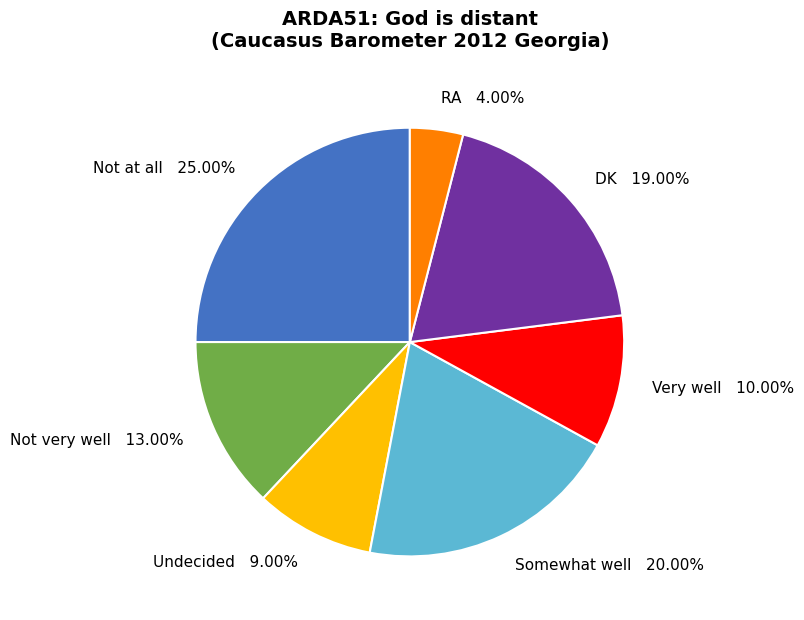

Rank the categories by value from highest to lowest.

Not at all, Somewhat well, DK, Not very well, Very well, Undecided, RA